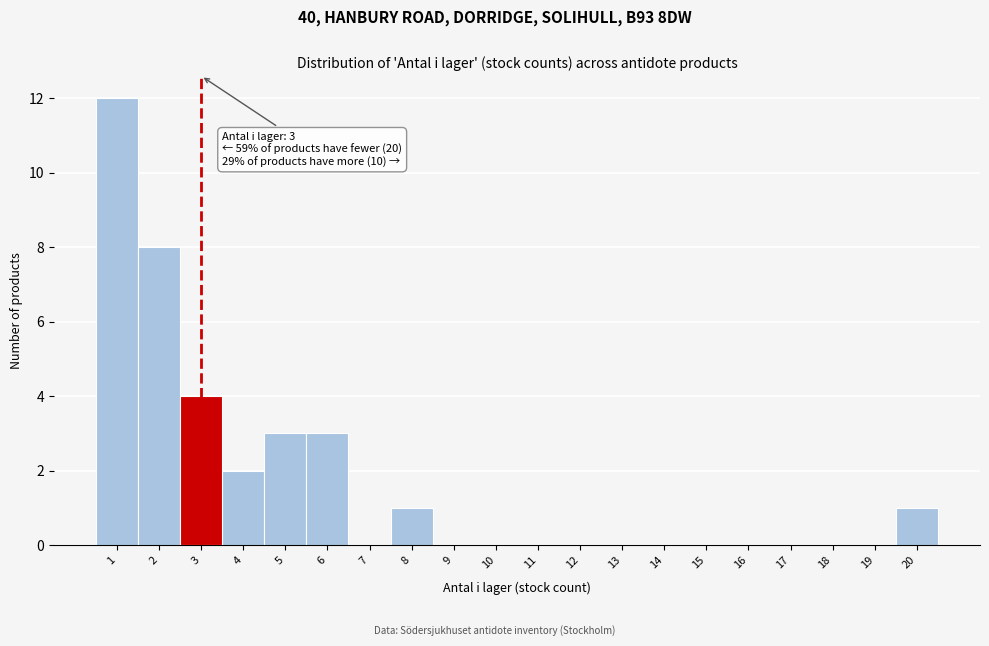

Which range on the x-axis has the tallest bar?

0.5 to 1.5